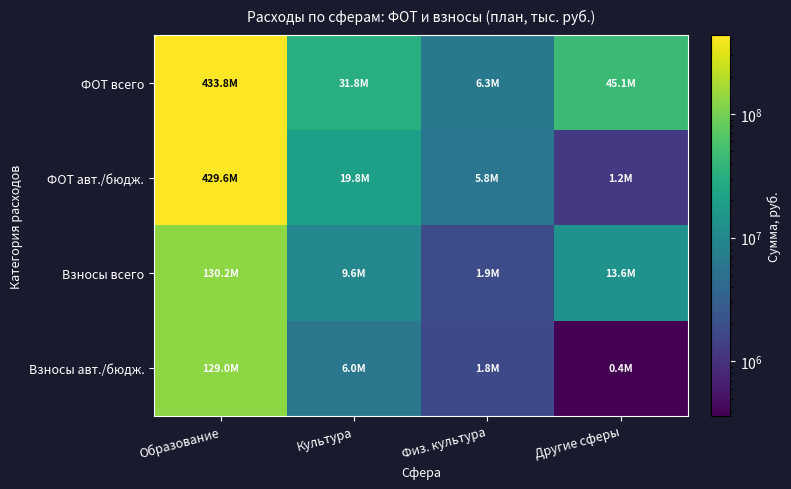

Which series has the largest total across all categories?

ФОТ всего